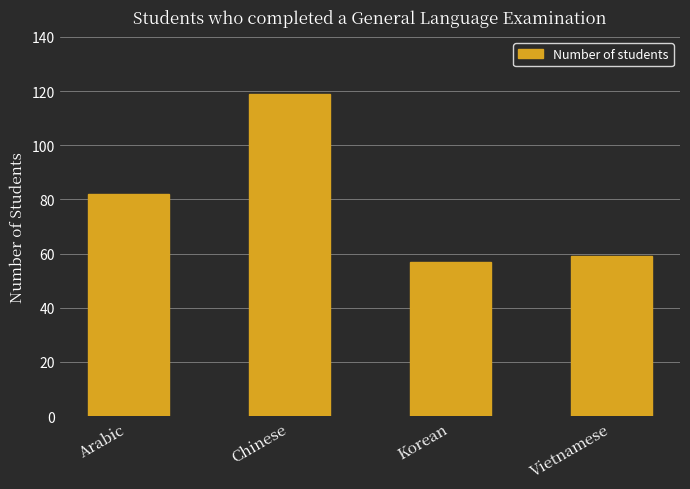

Count the number of categories in the chart.

4